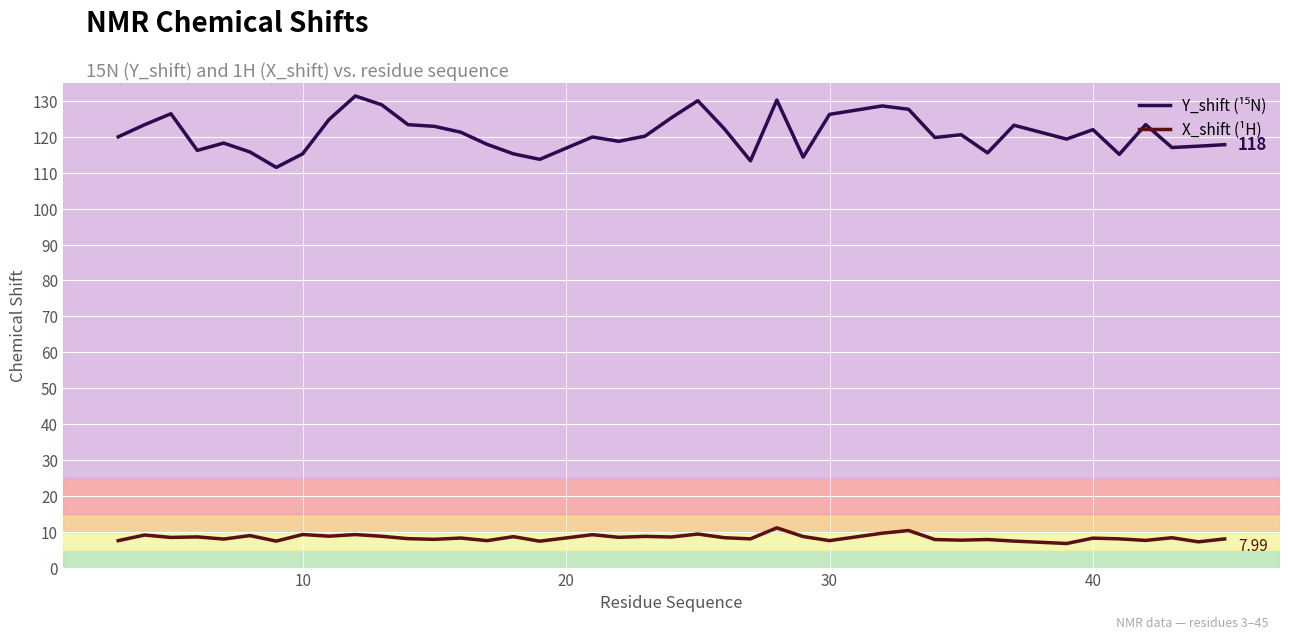

What is the difference between the maximum and minimum values in the X_shift (¹H) series?

4.4